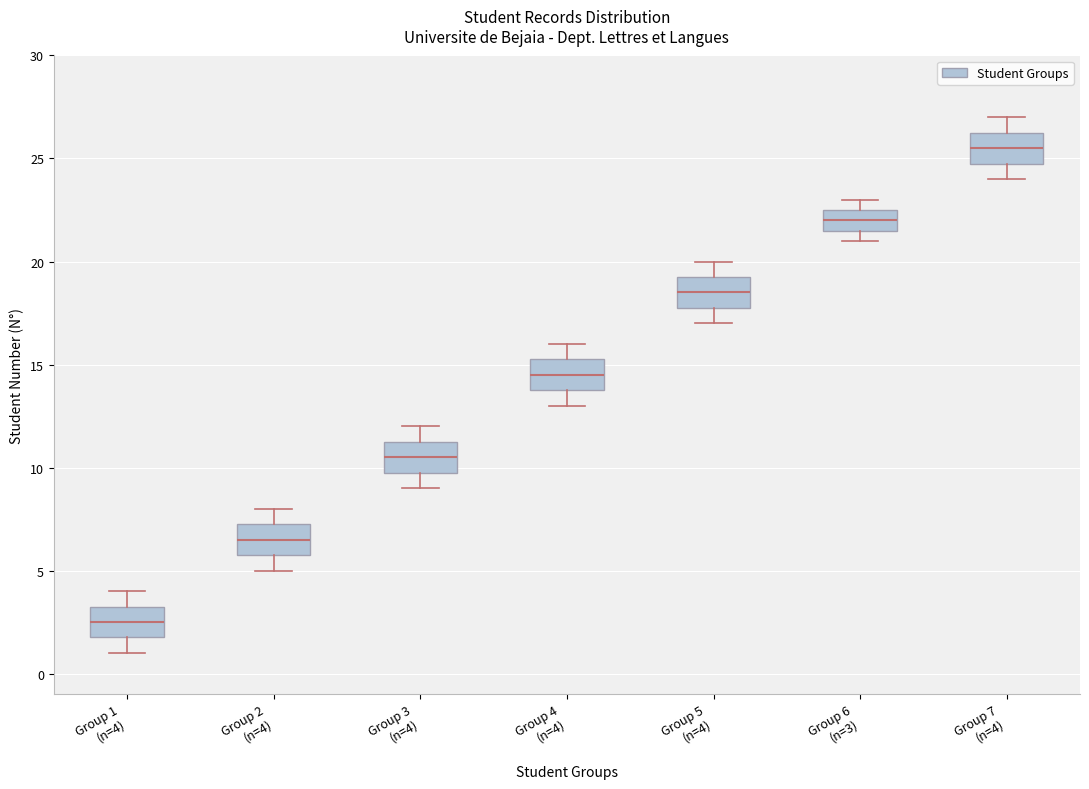

Which box has the highest median line?

Group 7 (n=4)